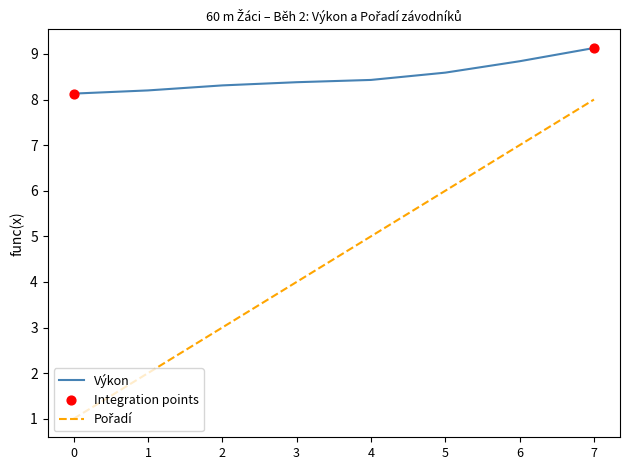

What is the spread (max minus min) of values at 0?

7.1